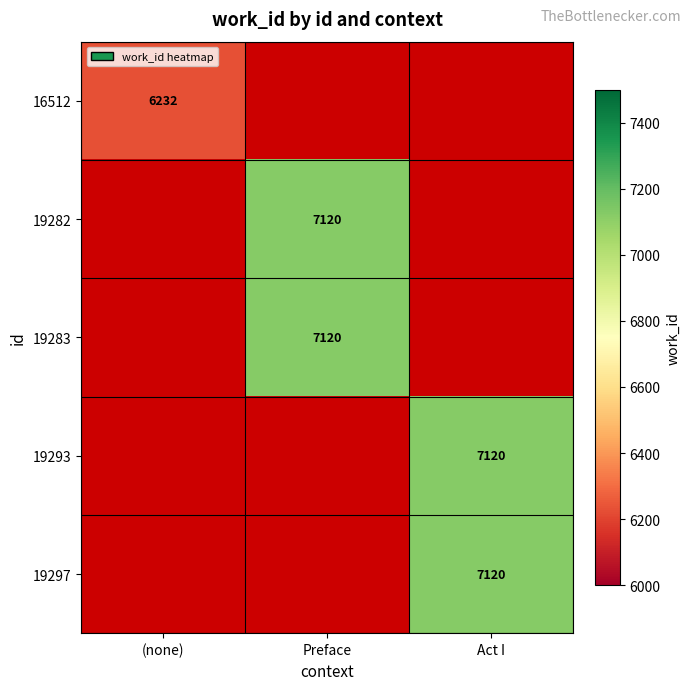

Is the value of 19293 at (none) greater than the value of 19282 at Preface?

No